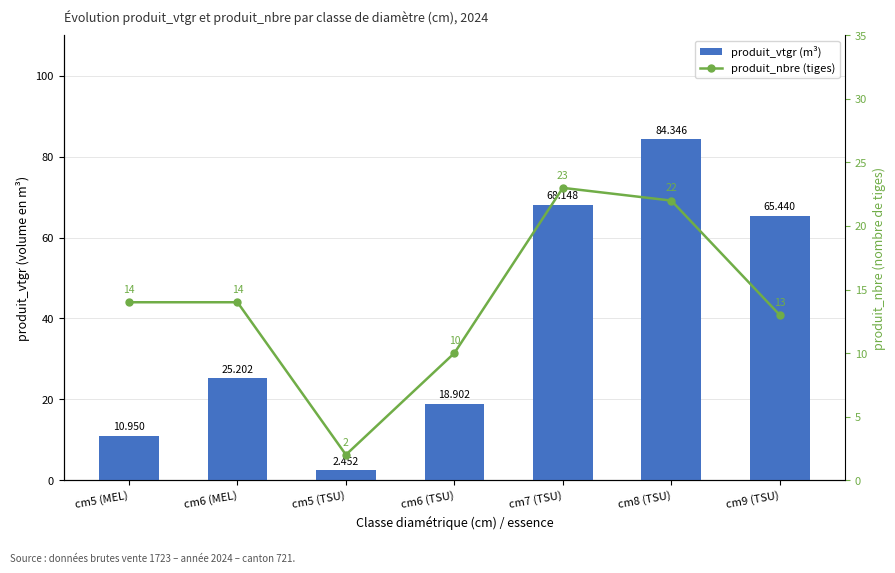

What is the minimum value shown in the chart?

2.0